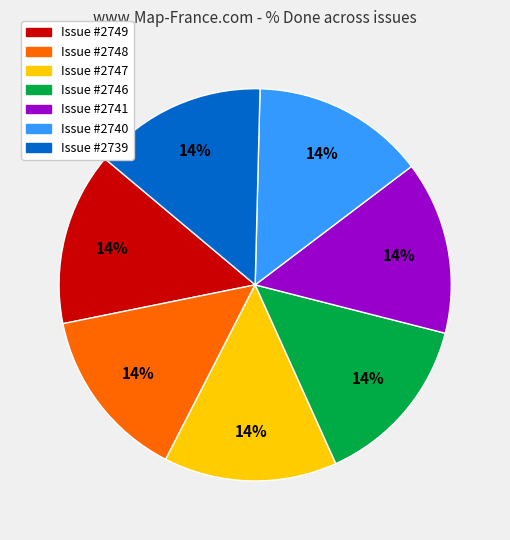

Does any single category account for the majority?

No